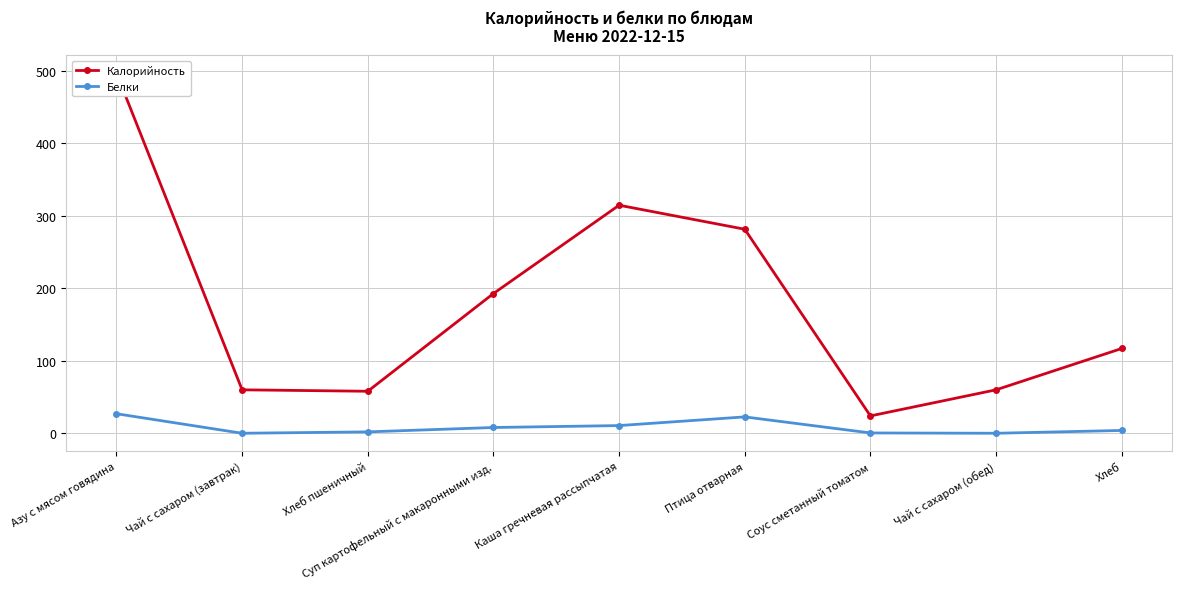

In Калорийность, how many points are lower than both neighbors (excluding endpoints)?

2